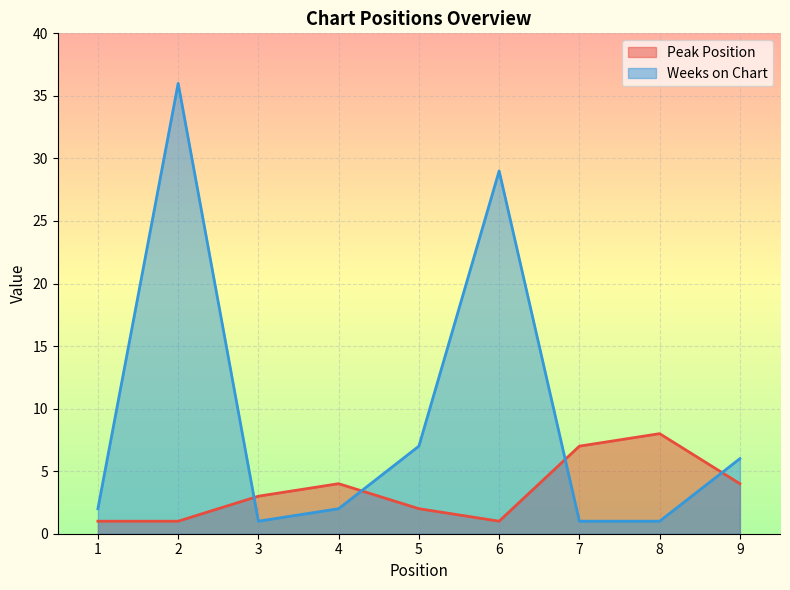

What is the sum of all Peak Position values?

31